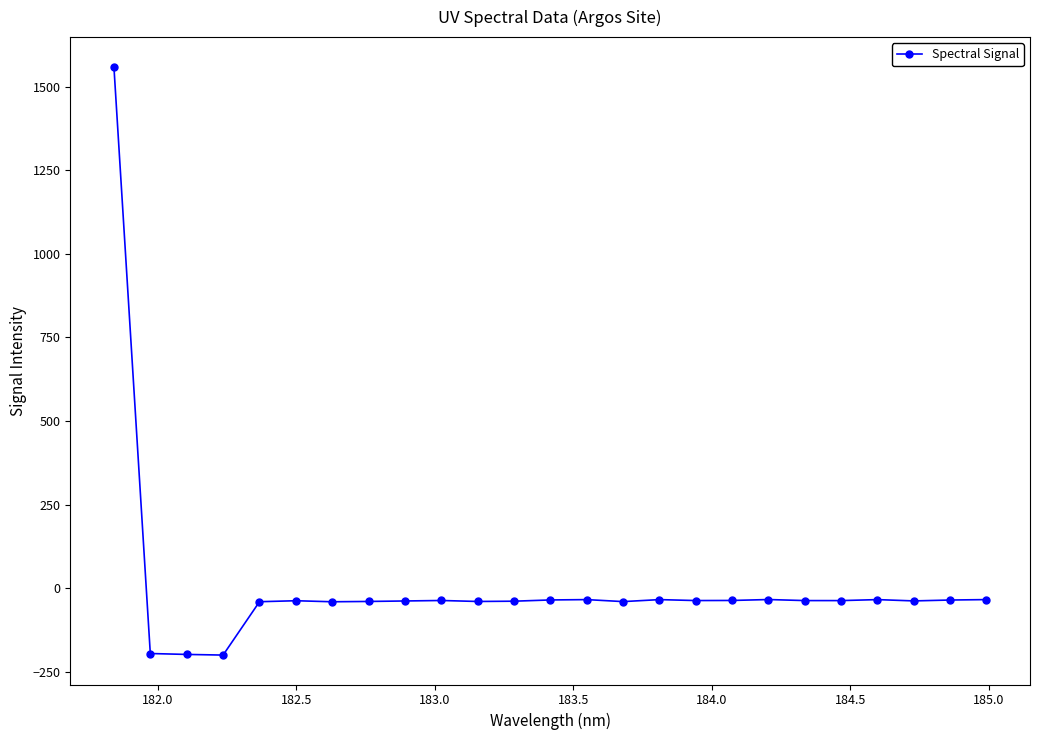

What is the greatest value displayed?

1560.3